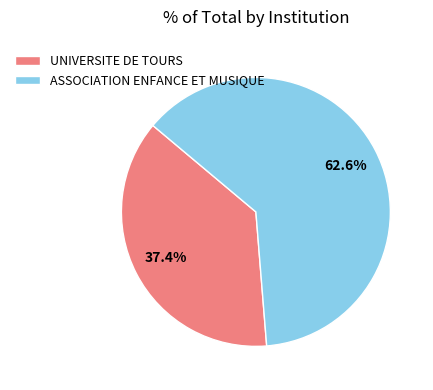

To the nearest percent, what portion does UNIVERSITE DE TOURS represent?

37%